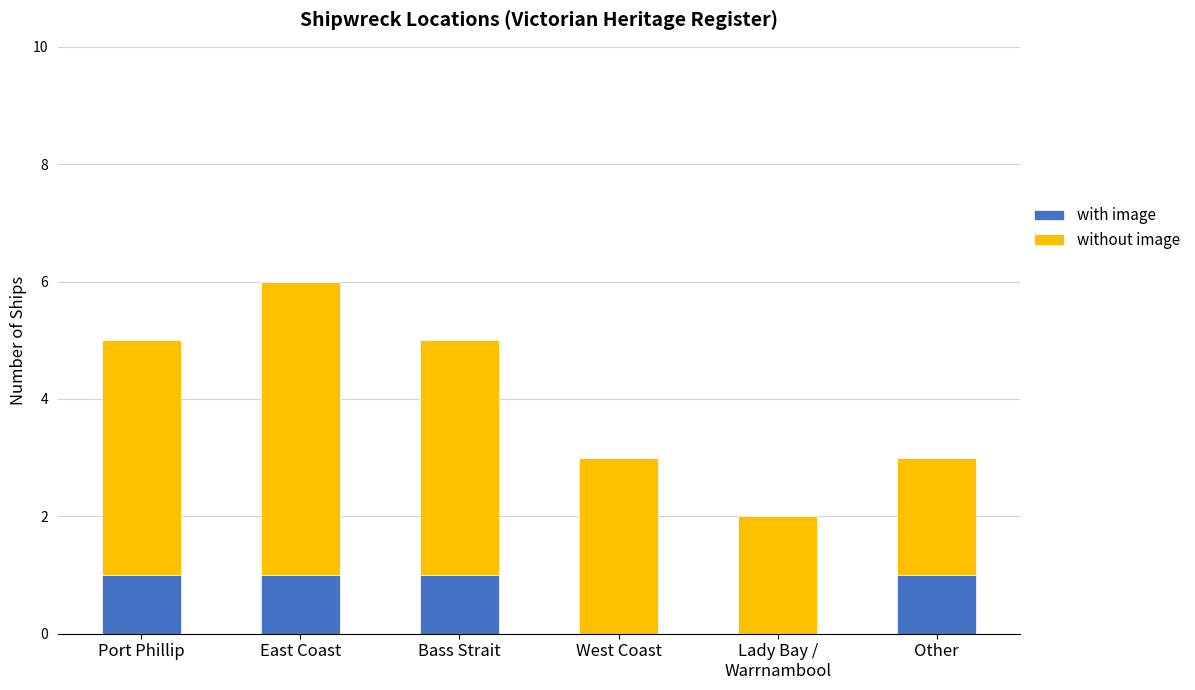

Does the chart contain stacked bars?

Yes